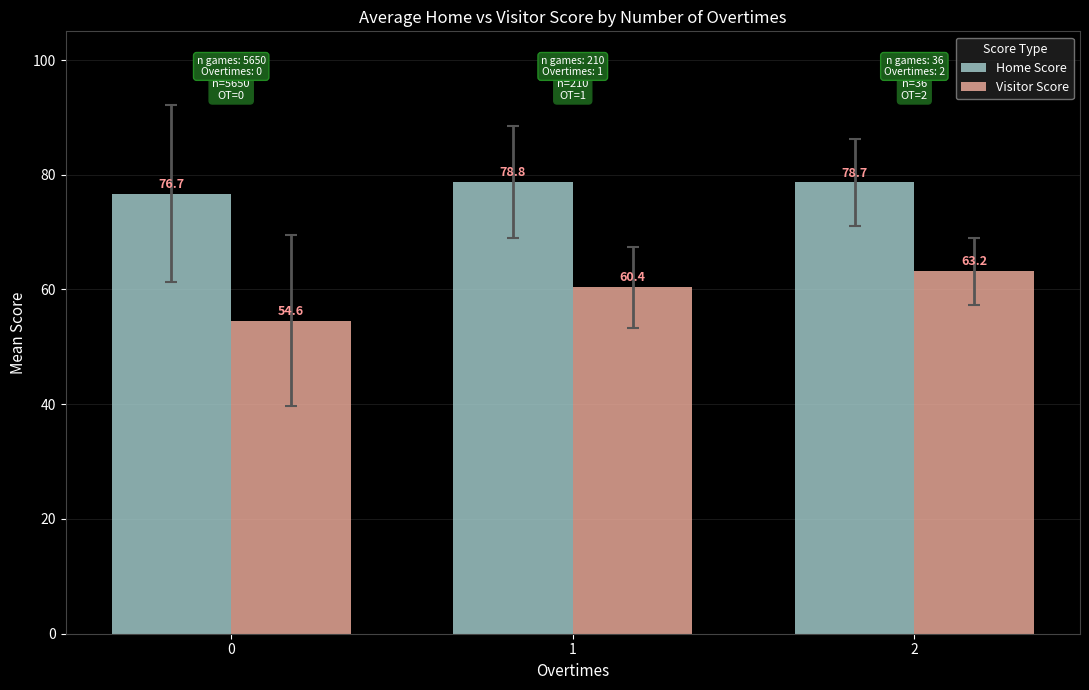

True or false: Visitor Score has a value of 60.4 at 1.

True